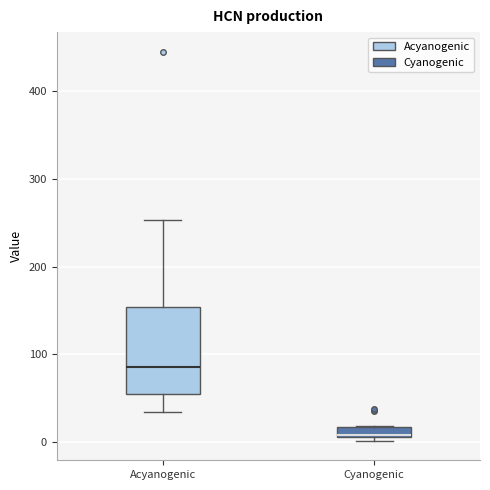

Where is the lower edge of the box for Acyanogenic on the y-axis? The values are not printed on the chart, so give them approximately, as read against the axis.

60